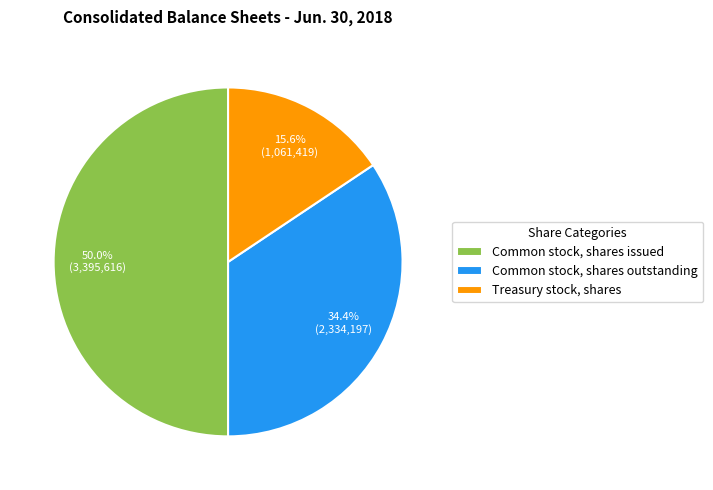

The Common stock, shares issued slice represents 55% of the pie. True or false?

False